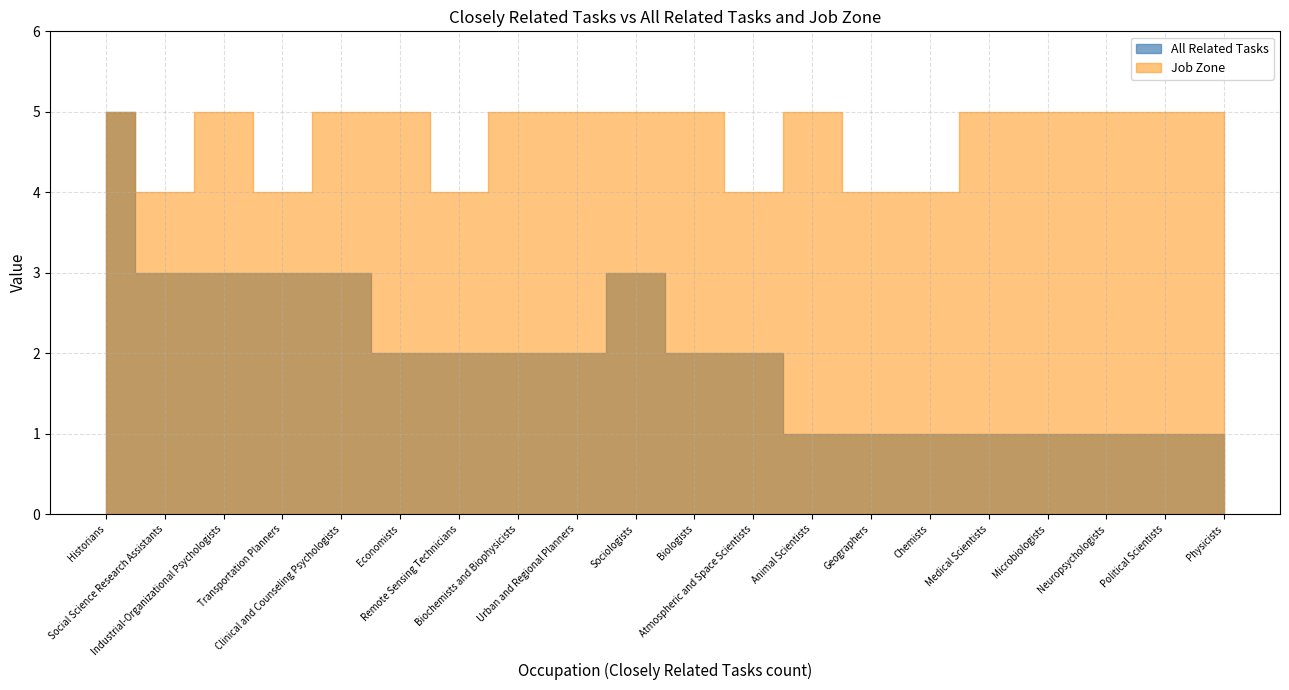

Where is All Related Tasks nearest to the value 3?

Social Science Research Assistants